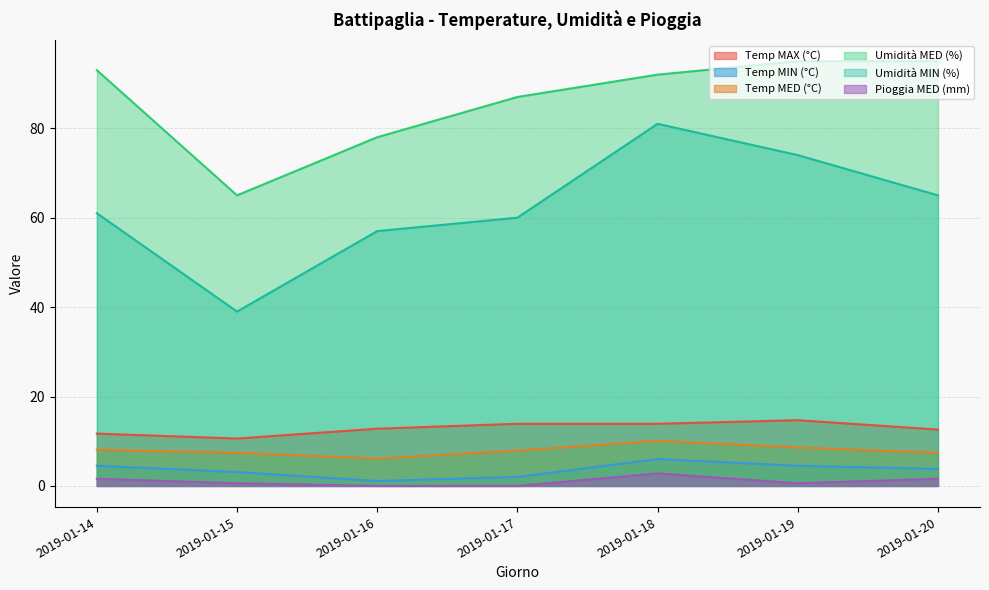

What is the value of the Temp MIN (°C) point at the 5th from the left?

6.0